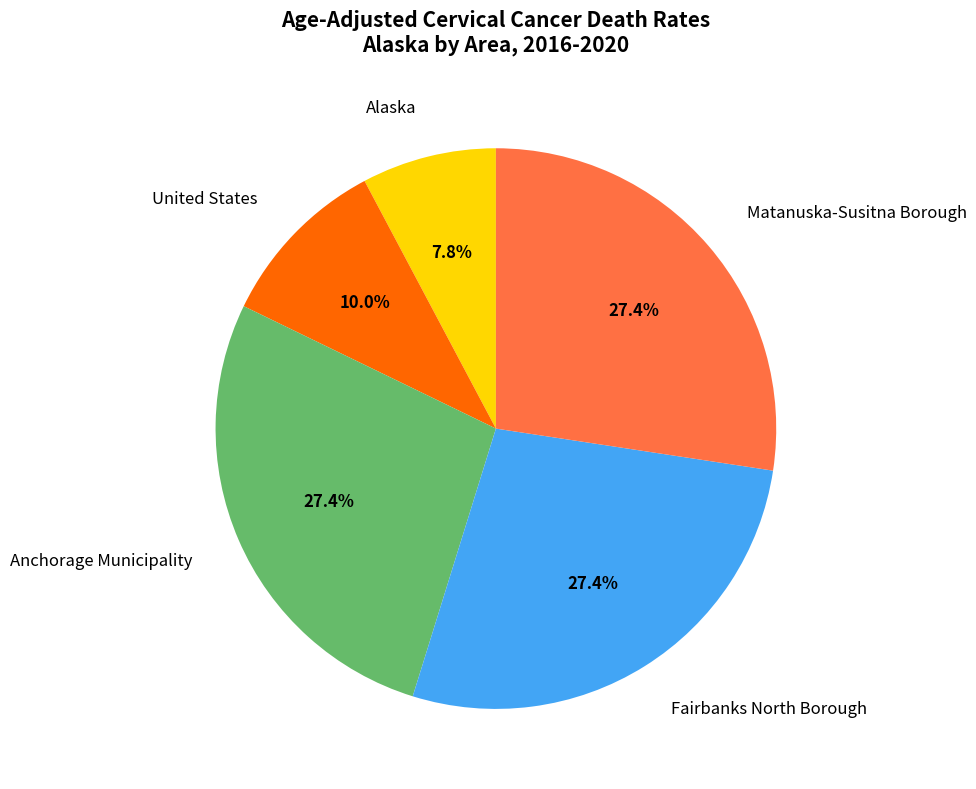

What percentage is NOT represented by Fairbanks North Borough?

72.6%